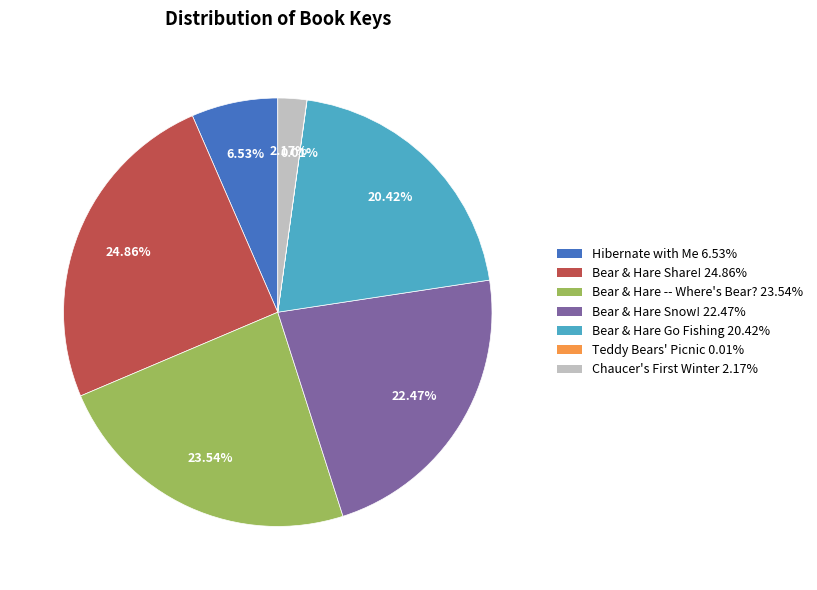

Do Hibernate with Me and Bear & Hare Share! together represent more than half of the pie?

No